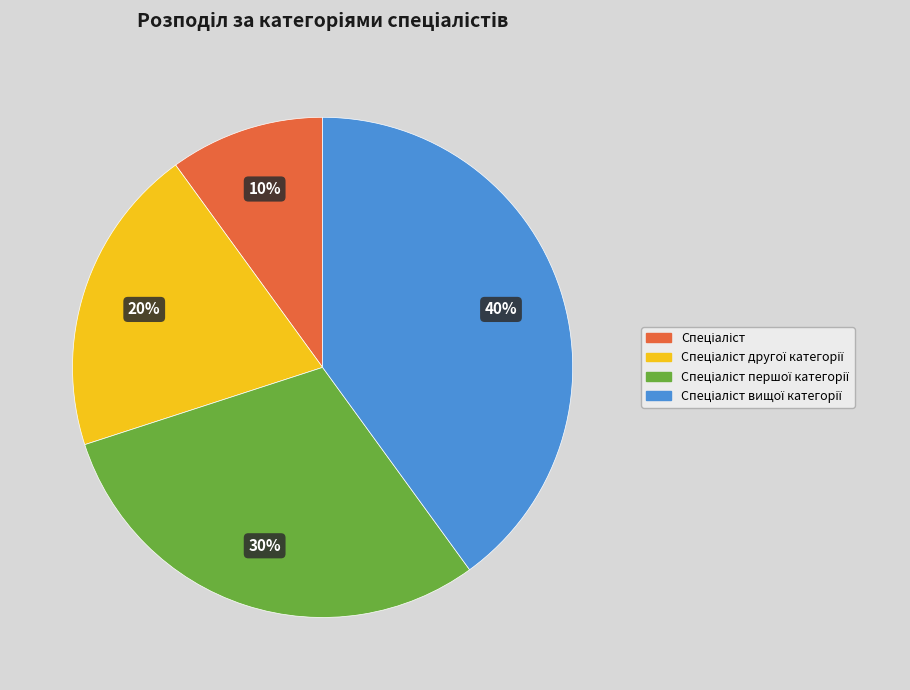

To the nearest percent, what is the average slice percentage?

25%